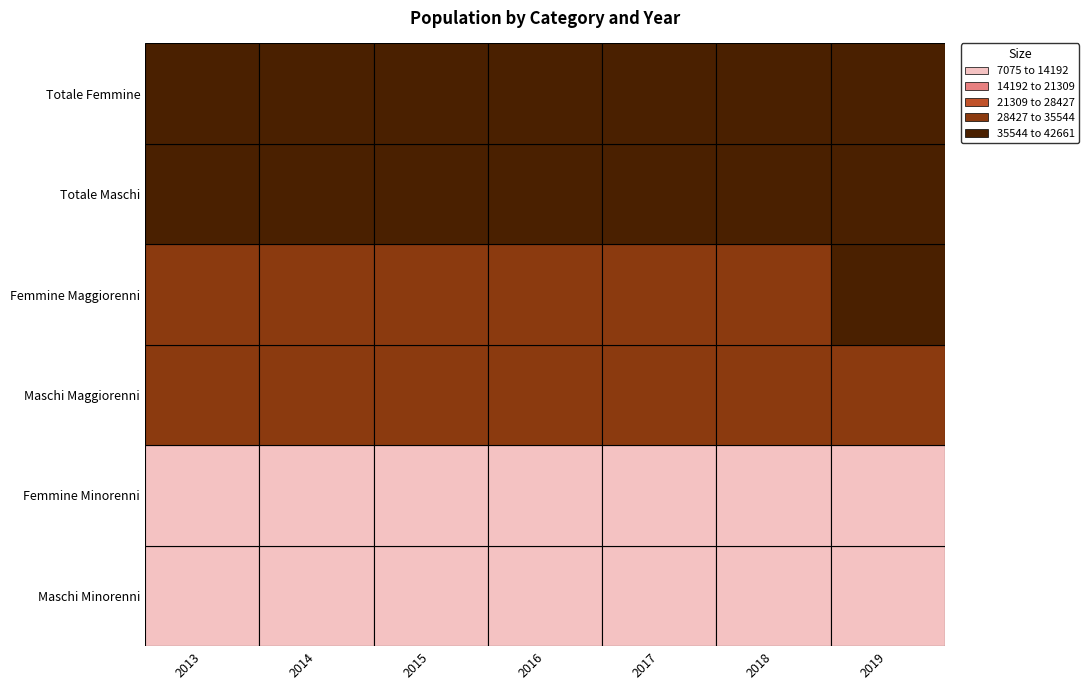

What is the difference between the maximum and minimum values in the Femmine Maggiorenni series?

615